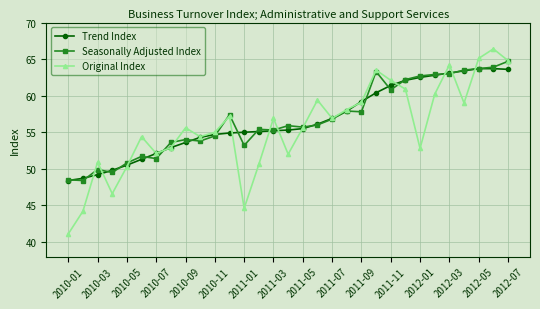

What is the value of the Seasonally Adjusted Index point at the 26th from the left?

62.9